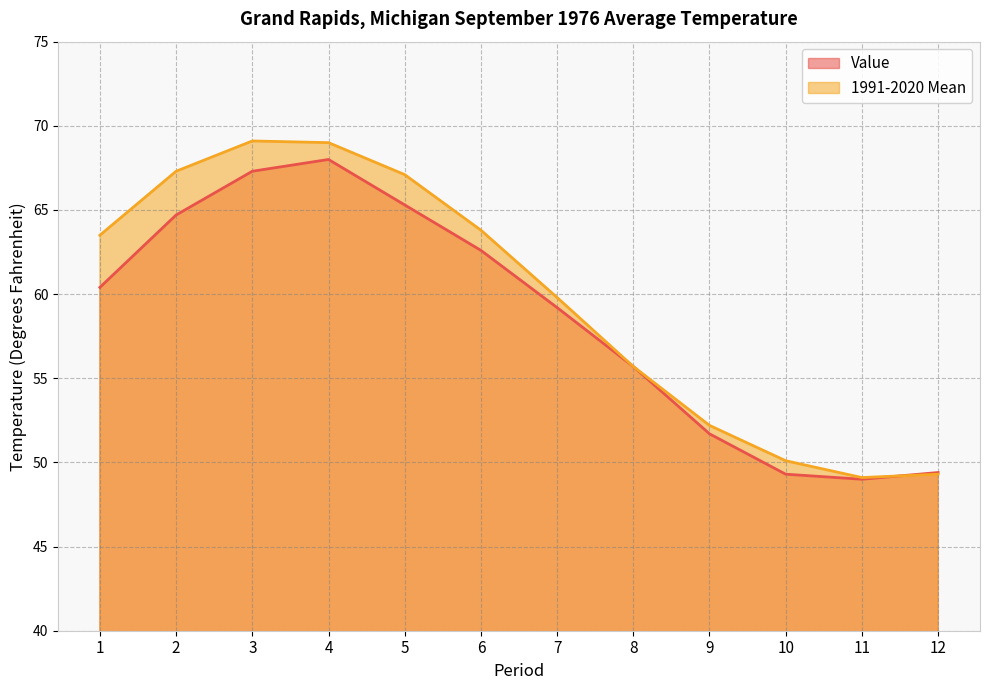

Does the chart have visible grid lines?

Yes